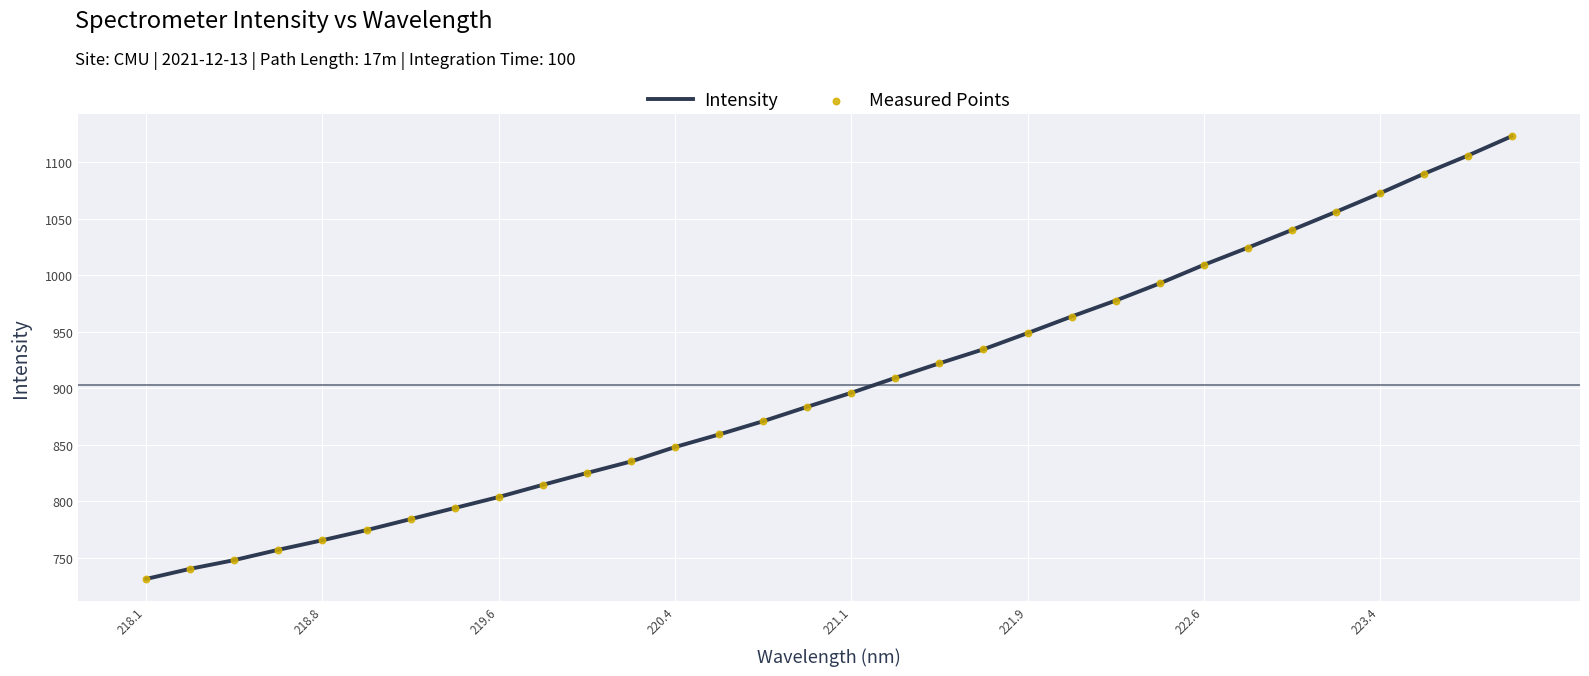

What is the difference between the maximum and minimum values?

391.8